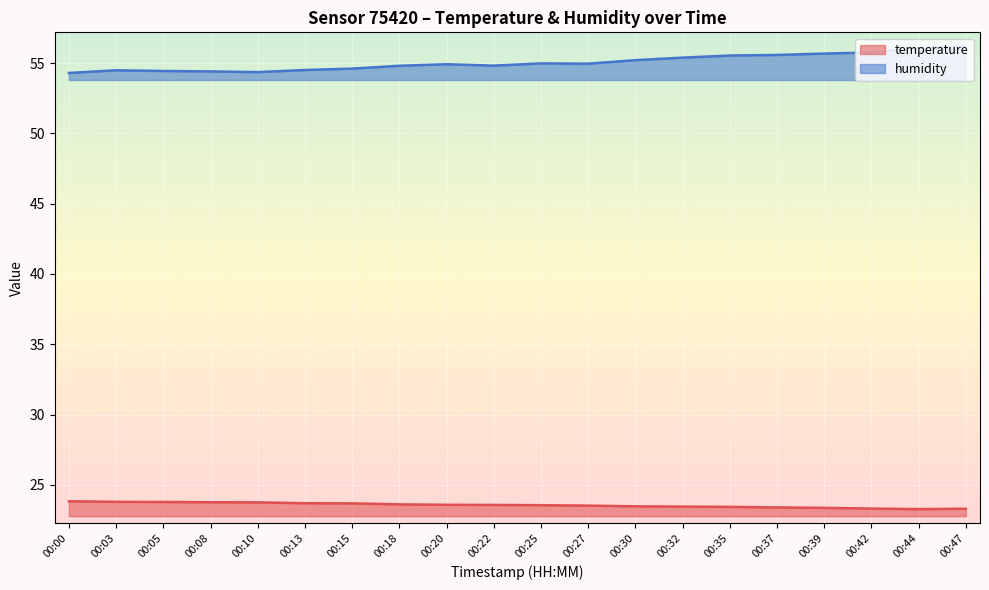

Reading left to right, extract all data points from this chart.

temperature: 00:00=23.8	00:03=23.8	00:05=23.8	00:08=23.8	00:10=23.8	00:13=23.7	00:15=23.7	00:18=23.6	00:20=23.6	00:22=23.6	00:25=23.6	00:27=23.5	00:30=23.5	00:32=23.4	00:35=23.4	00:37=23.4	00:39=23.4	00:42=23.3	00:44=23.3	00:47=23.3
humidity: 00:00=54.3	00:03=54.5	00:05=54.4	00:08=54.4	00:10=54.4	00:13=54.5	00:15=54.6	00:18=54.8	00:20=54.9	00:22=54.8	00:25=55.0	00:27=55.0	00:30=55.2	00:32=55.4	00:35=55.5	00:37=55.6	00:39=55.7	00:42=55.8	00:44=56.1	00:47=56.2